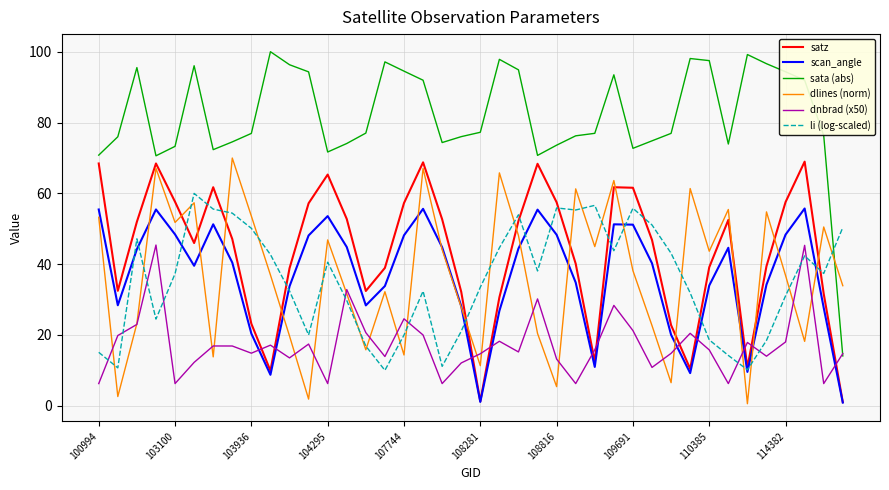

After their last crossing, which series has the higher values: sata (abs) or li (log-scaled)?

li (log-scaled)